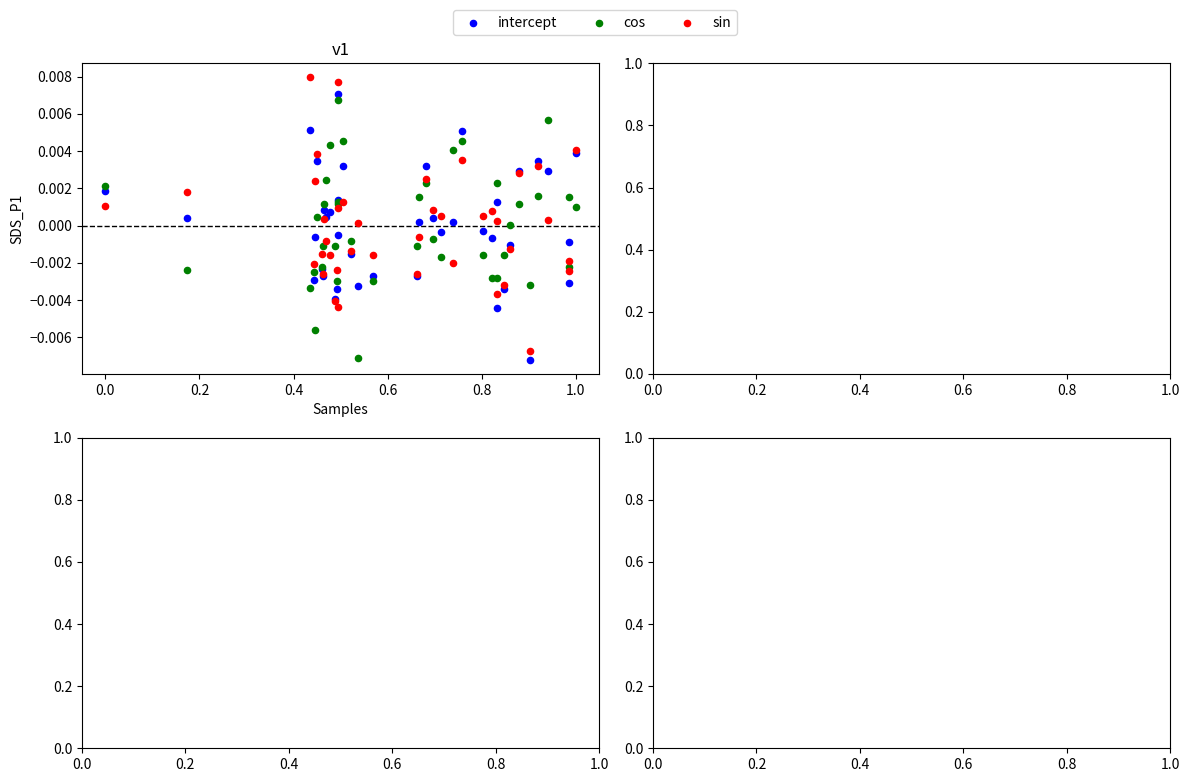

Which series has the largest Y range (max minus min)?

sin